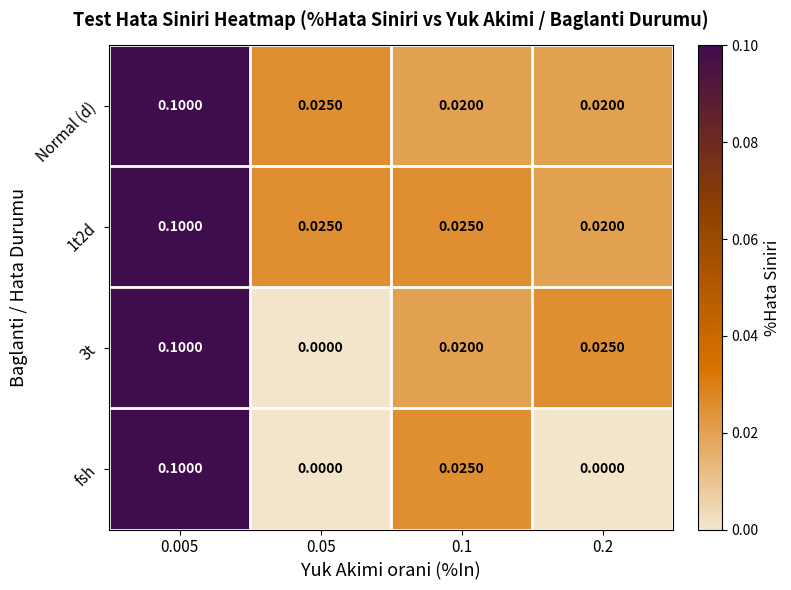

Which series changed the most between 0.05 and 0.1?

fsh